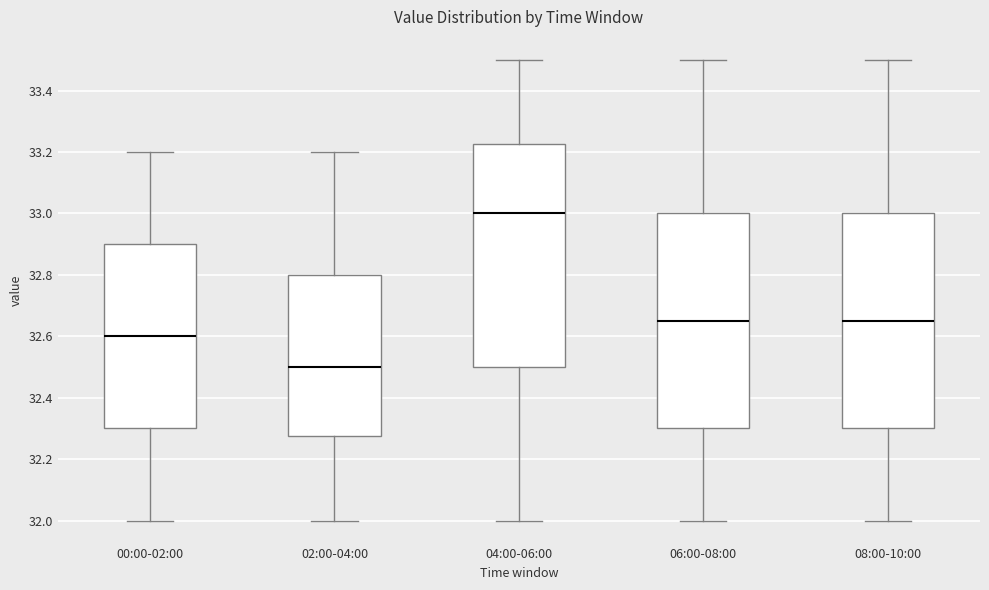

Reading left to right, transcribe this box plot: for each box, give where its median line is, the range the box spans, and where its two whiskers end, as read against the y-axis. The values are not printed on the chart, so give them approximately, as read against the axis.

00:00-02:00: median 32.60, box 32.30 to 32.90, whiskers 32.00 to 33.20
02:00-04:00: median 32.50, box 32.28 to 32.80, whiskers 32.00 to 33.20
04:00-06:00: median 33.00, box 32.50 to 33.22, whiskers 32.00 to 33.50
06:00-08:00: median 32.66, box 32.30 to 33.00, whiskers 32.00 to 33.50
08:00-10:00: median 32.66, box 32.30 to 33.00, whiskers 32.00 to 33.50